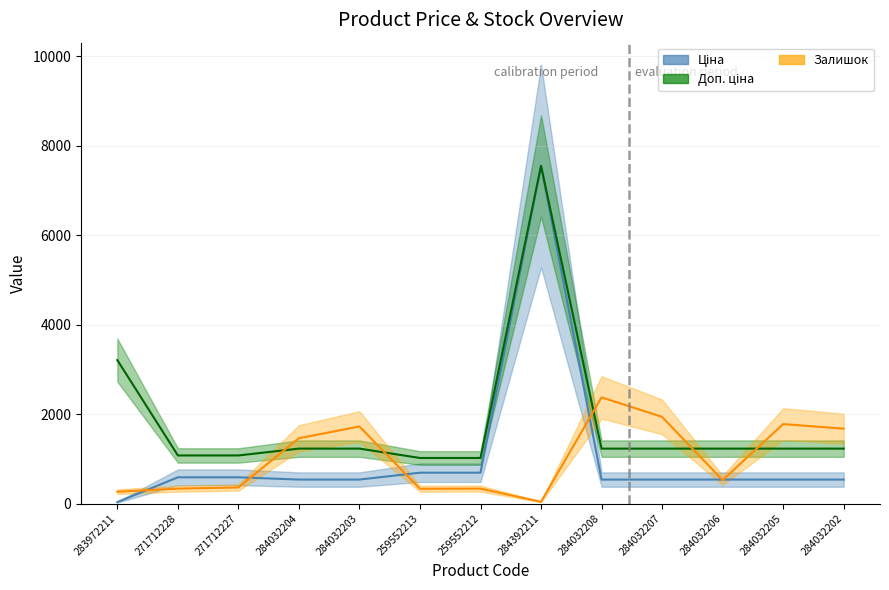

The value of Доп. ціна at 271712228 is 1501.7. True or false?

False